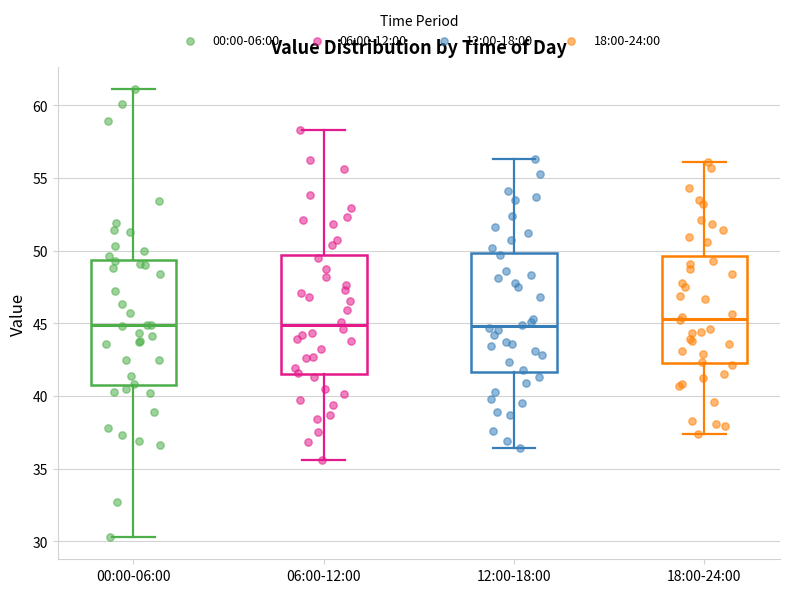

Reading left to right, read every box against the y-axis: the position of its median line, the range the box covers, and the ends of its whiskers. The values are not printed on the chart, so give them approximately, as read against the axis.

00:00-06:00: median 45.0, box 40.5 to 49.5, whiskers 30.5 to 61.0
06:00-12:00: median 45.0, box 41.5 to 49.5, whiskers 35.5 to 58.5
12:00-18:00: median 45.0, box 41.5 to 50.0, whiskers 36.5 to 56.5
18:00-24:00: median 45.5, box 42.5 to 49.5, whiskers 37.5 to 56.0